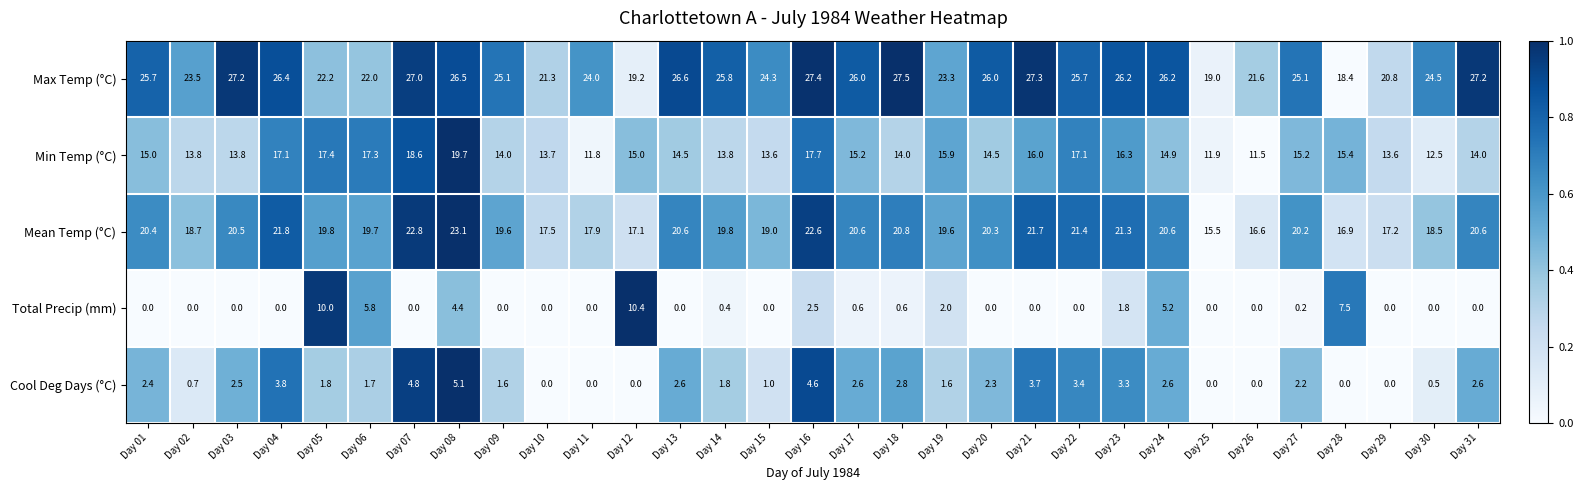

What is the sum of all Cool Deg Days (°C) values?

62.0